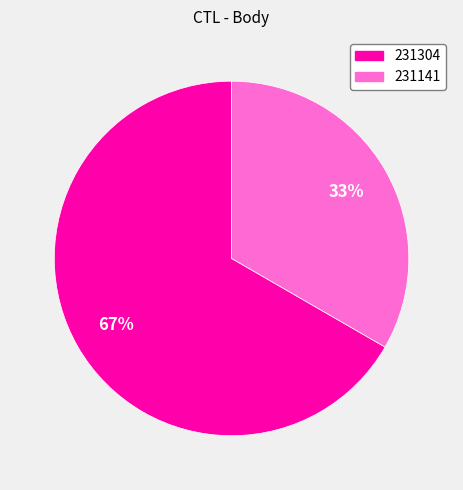

What is the ratio of the value at 33% to the value at 67%?

0.5